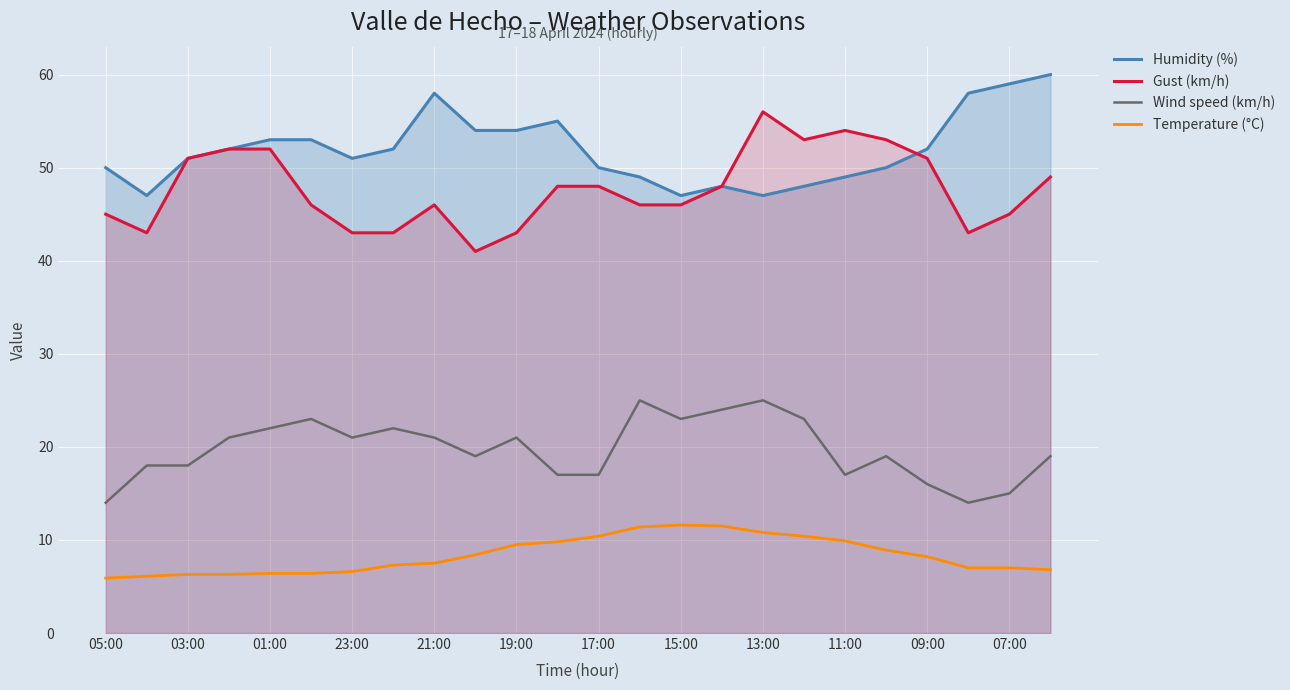

True or false: Humidity (%) and Wind speed (km/h) intersect in this chart.

False